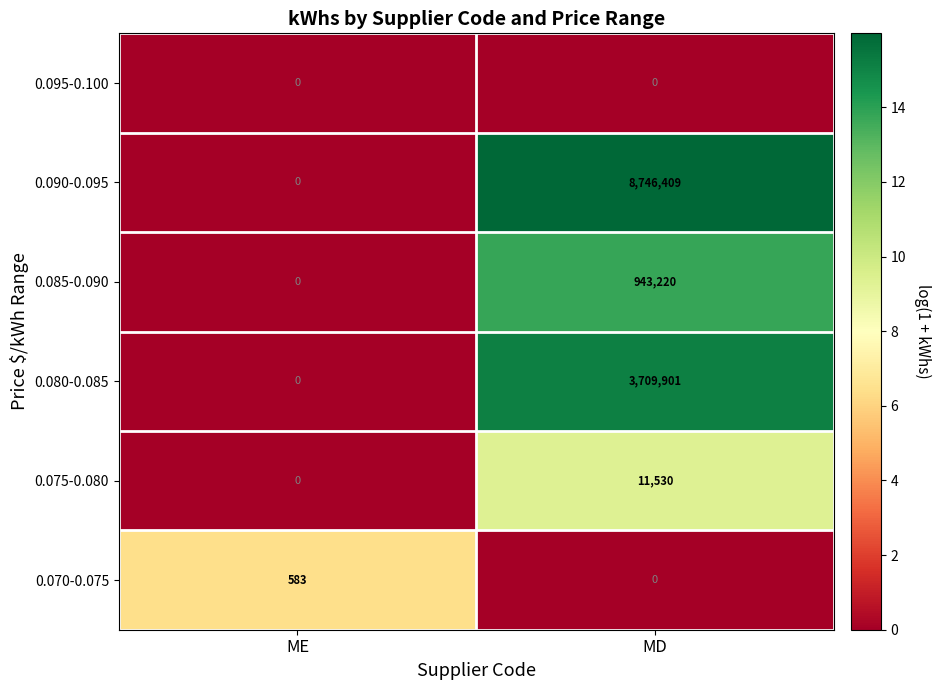

Count the number of categories in the chart.

2